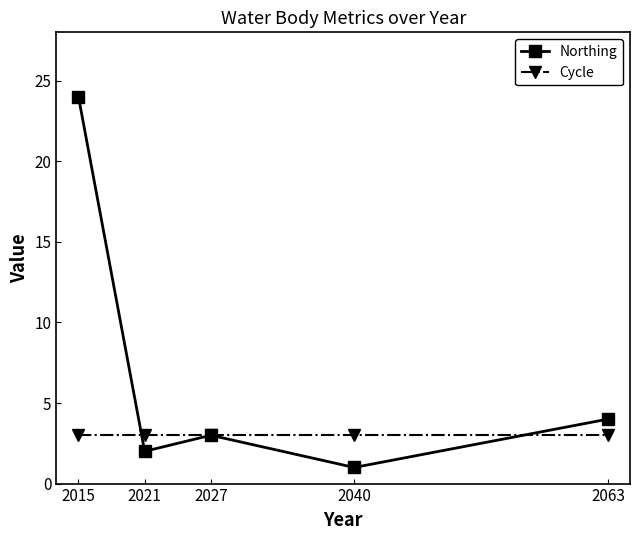

Reading left to right, what are all the values shown in this chart?

Northing: 24	2	3	1	4
Cycle: 3	3	3	3	3